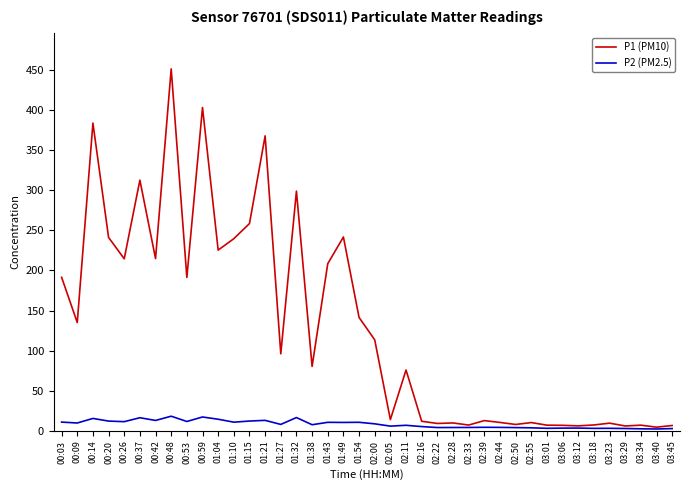

True or false: P1 (PM10) has a value of 383.9 at 00:14.

True